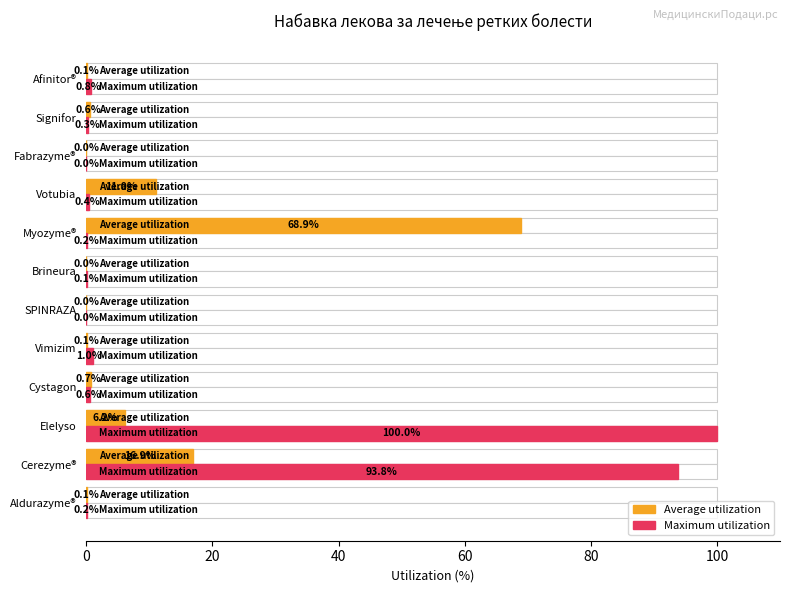

What is the spread (max minus min) of values at Cystagon?

0.1